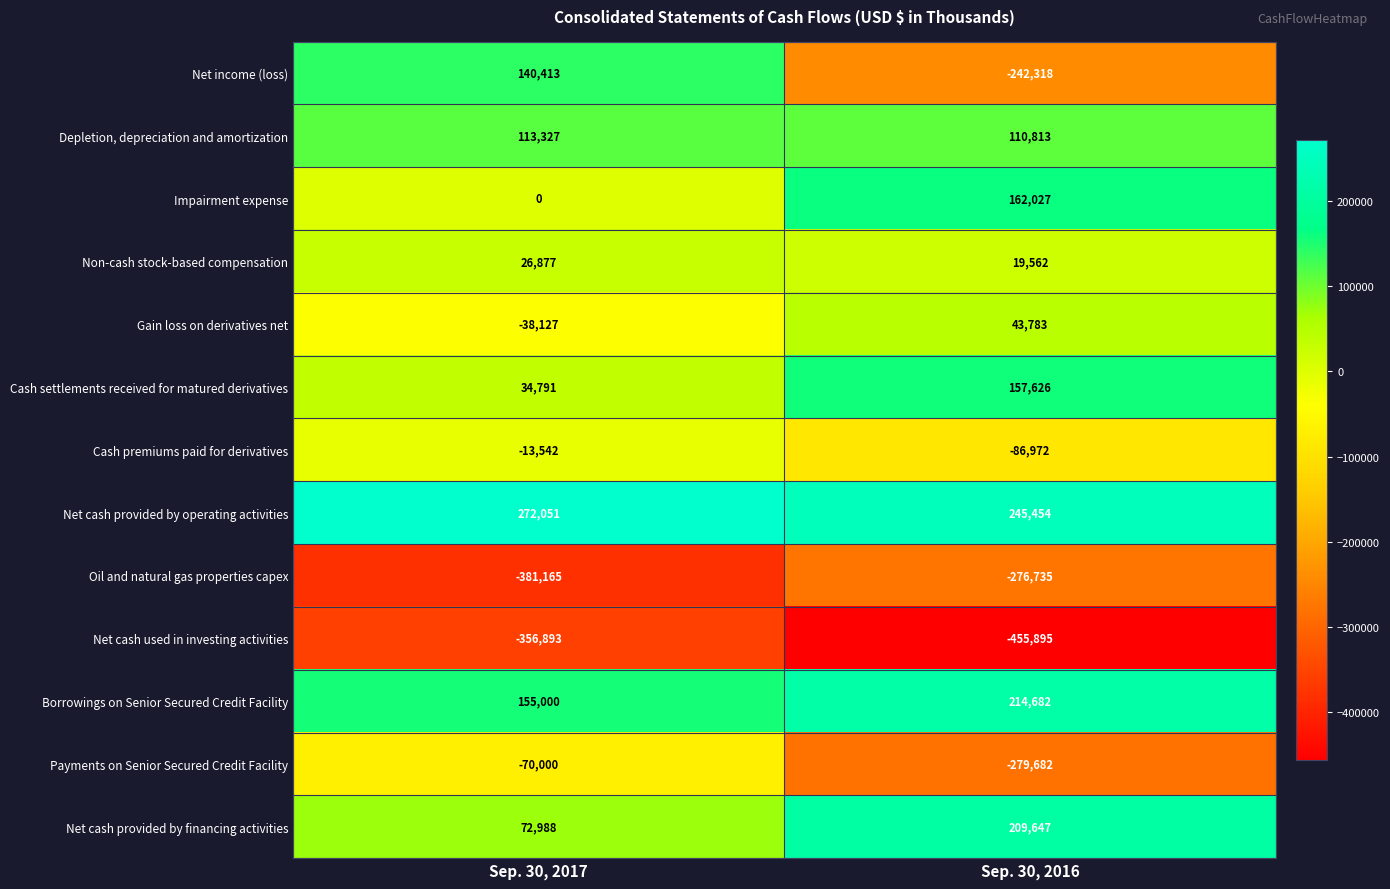

The Non-cash stock-based compensation series shows 26877 at Sep. 30, 2017. True or false?

True